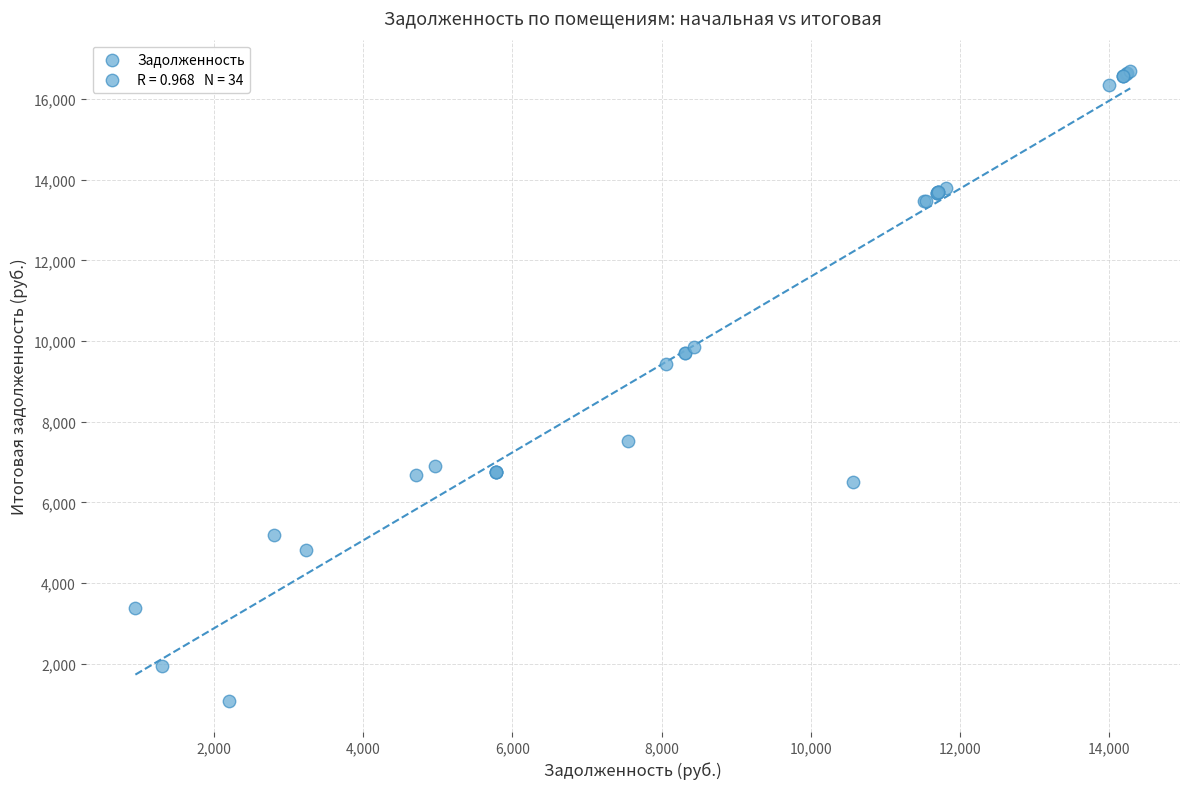

What Y value in the scatter plot is closest to 8891?

9424.8